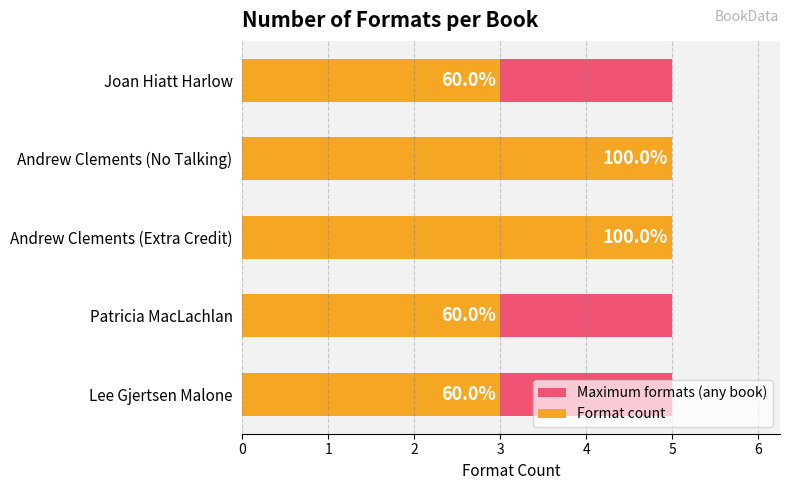

True or false: Format count has a value of 4.8 at 0.

False